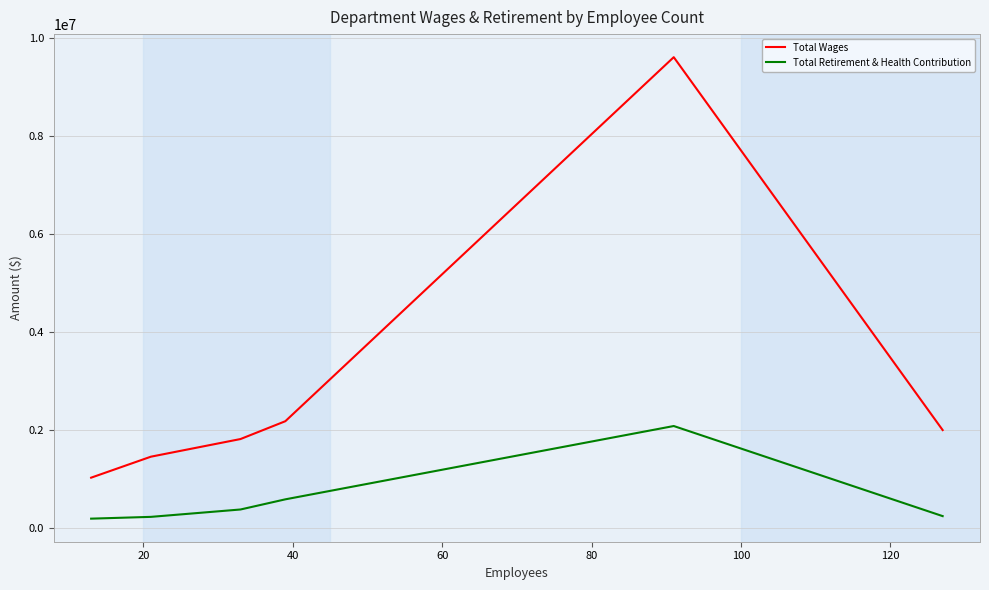

Rank the series by their average value, from lowest to highest.

Total Retirement & Health Contribution, Total Wages